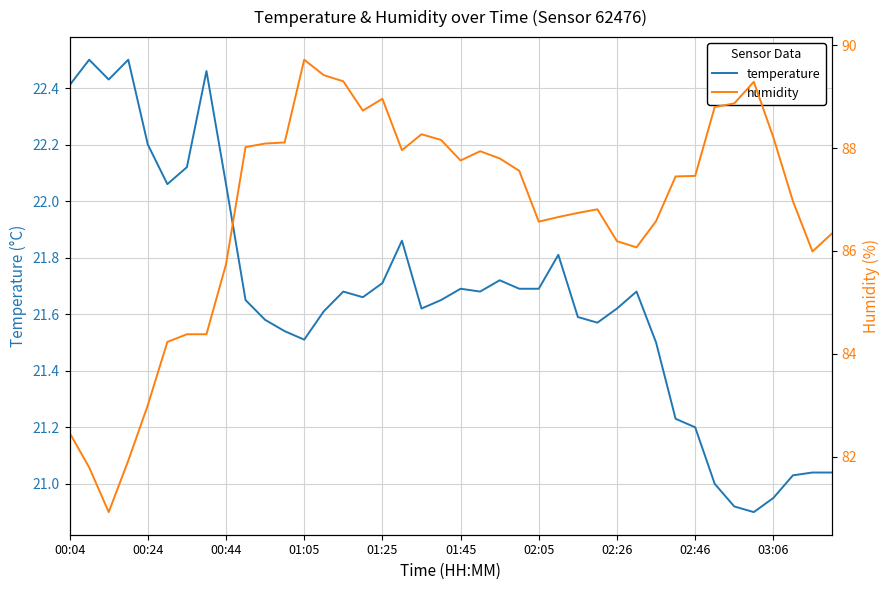

The temperature series shows 8.1 at 02:05. True or false?

False